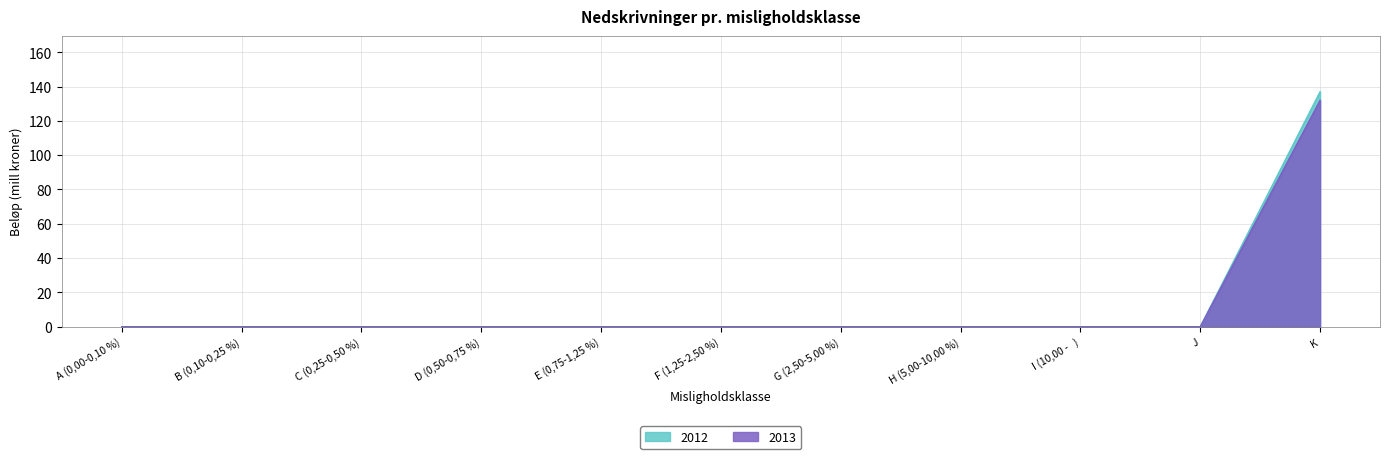

True or false: 2013 and 2012 cross at least once.

False